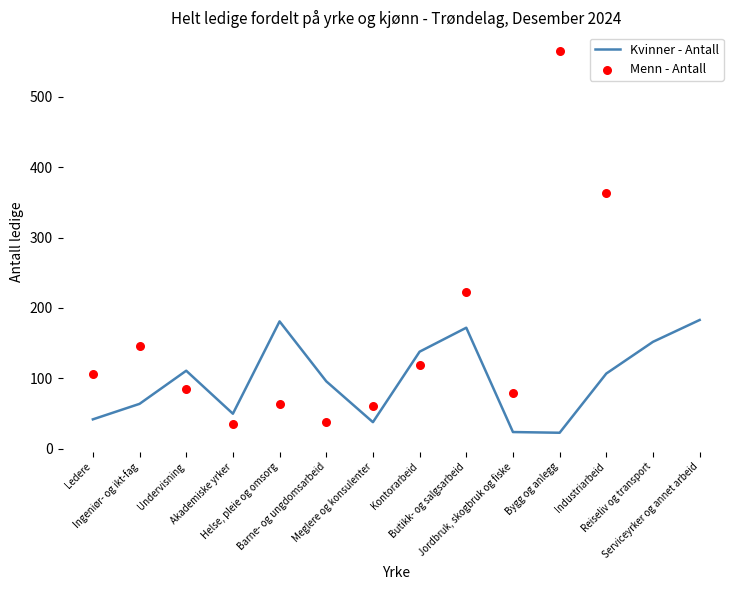

Between Helse, pleie og omsorg and Butikk- og salgsarbeid, which is larger?

Helse, pleie og omsorg